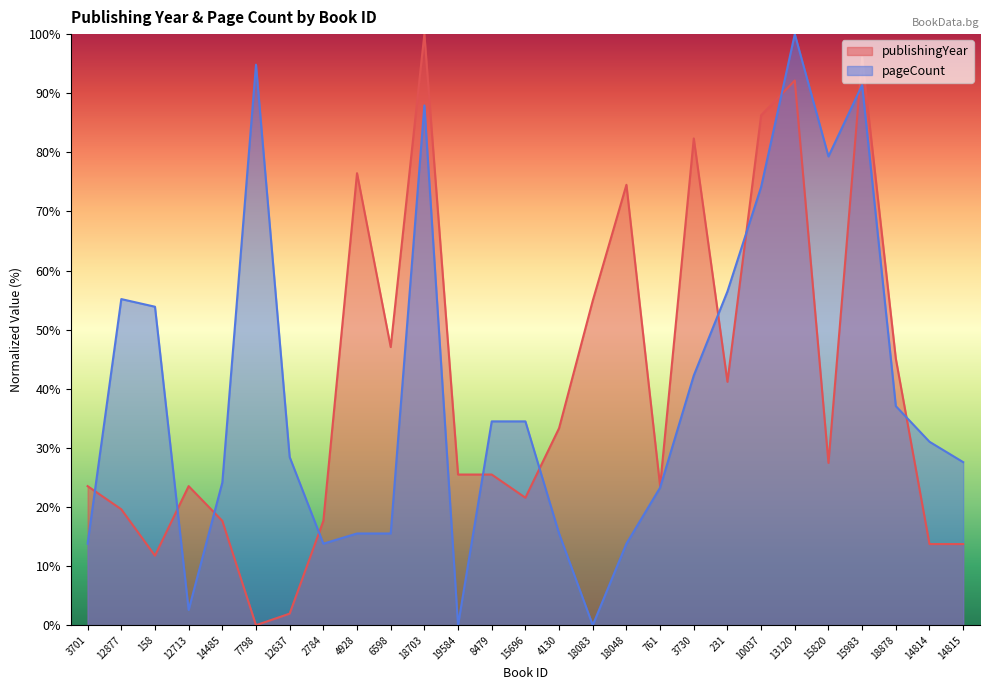

Reading left to right, what are all the values shown in this chart?

publishingYear: 3701=23.5	12877=19.6	158=11.8	12713=23.5	14485=17.6	7798=0.0	12637=2.0	2784=17.6	4928=76.5	6598=47.1	18703=100.0	19584=25.5	8479=25.5	15696=21.6	4130=33.3	18083=54.9	18048=74.5	761=23.5	3730=82.4	231=41.2	10037=86.3	13120=92.2	15820=27.5	15983=96.1	18878=45.1	14814=13.7	14815=13.7
pageCount: 3701=13.8	12877=55.2	158=53.9	12713=2.6	14485=24.1	7798=94.8	12637=28.4	2784=13.8	4928=15.5	6598=15.5	18703=87.9	19584=0.0	8479=34.5	15696=34.5	4130=15.5	18083=0.0	18048=13.8	761=23.3	3730=42.2	231=56.5	10037=74.1	13120=100.0	15820=79.3	15983=91.4	18878=37.1	14814=31.0	14815=27.6